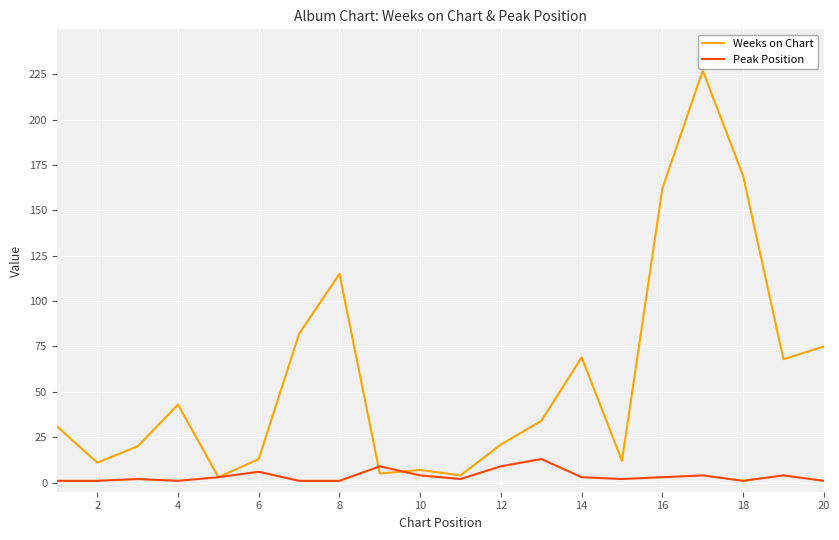

True or false: Peak Position has more than 1 points higher than both neighbors.

True